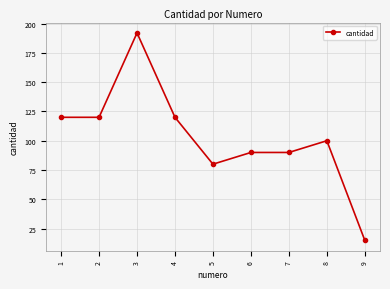

What is the value of the 8th point from the left?

100